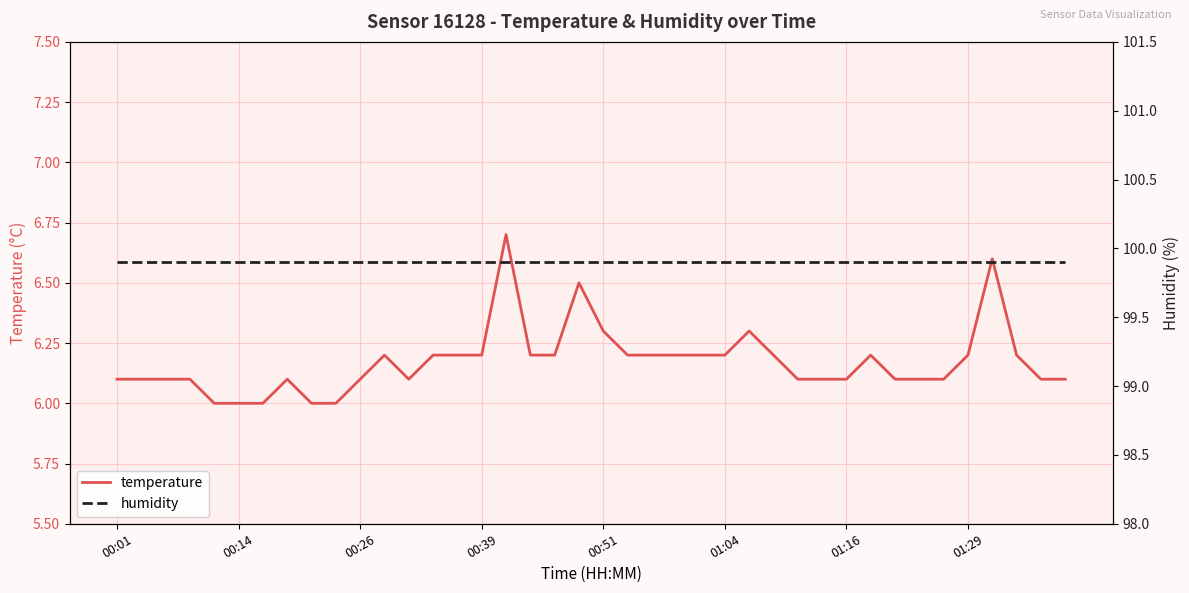

Is it true that temperature equals 9.2 at 00:14?

False